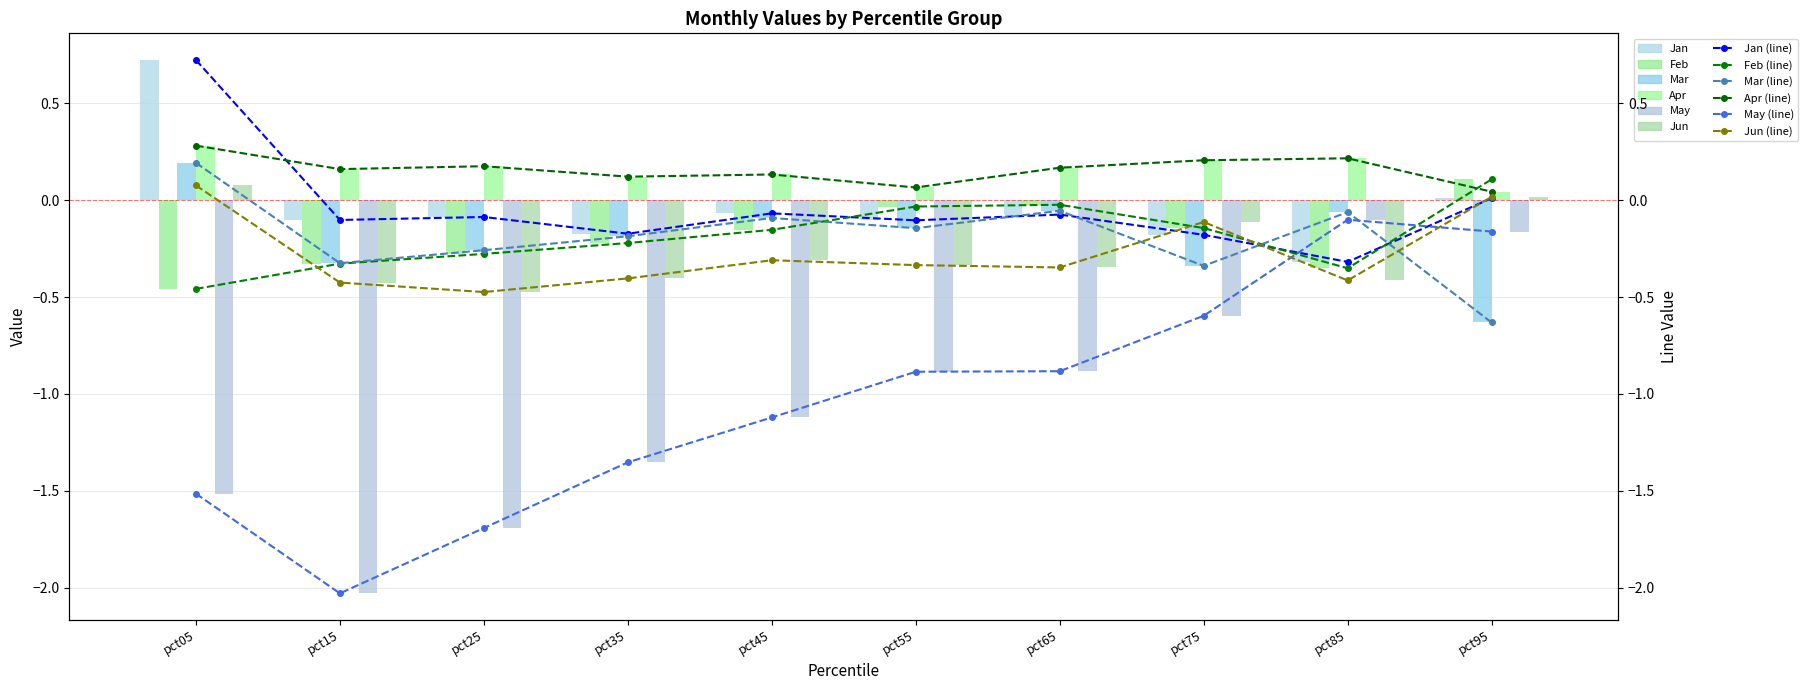

Between pct75 and pct95, which is larger?

pct95